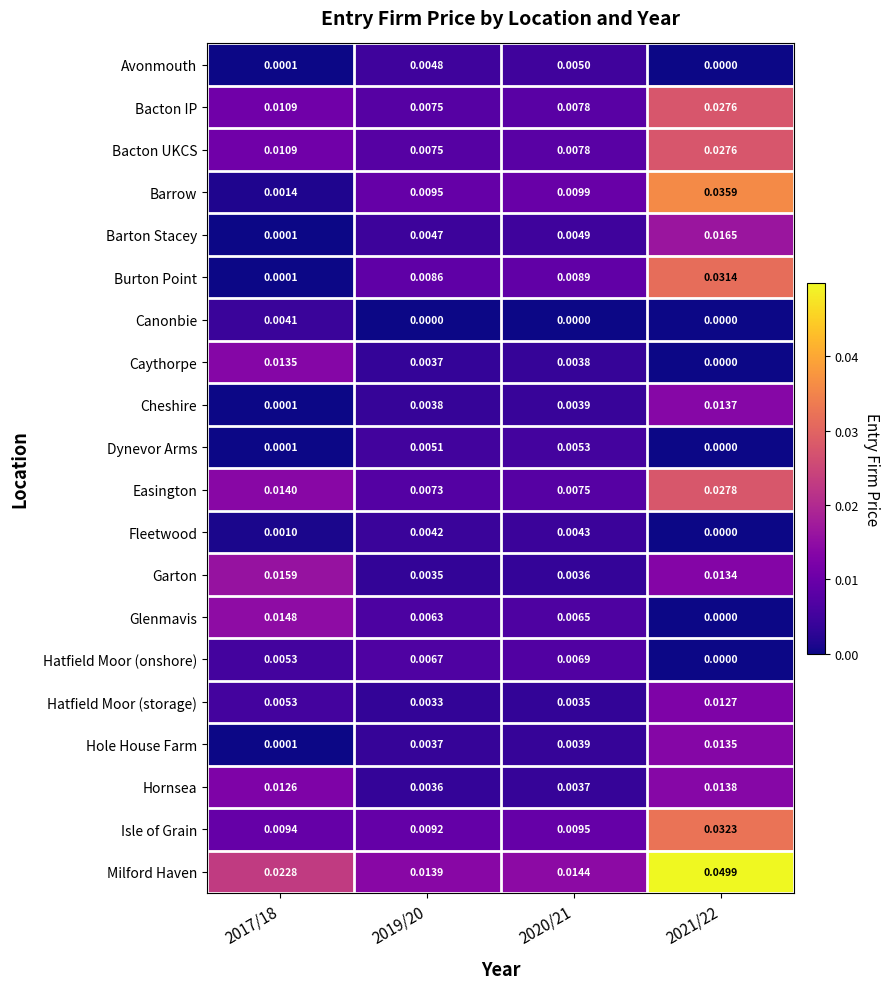

How many distinct data groups are displayed?

20